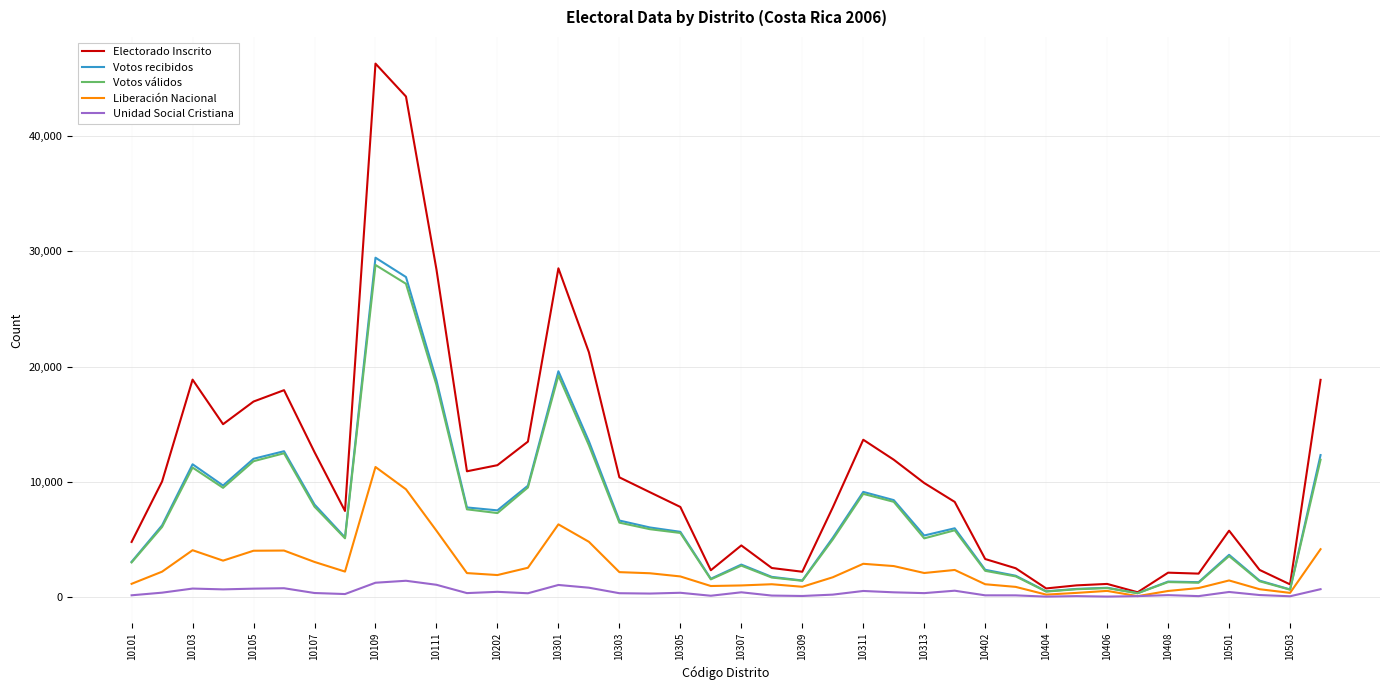

How many distinct data groups are displayed?

5